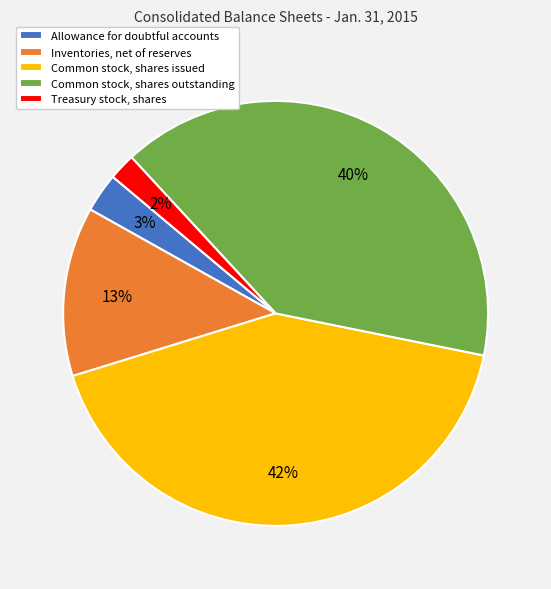

Combined, do Treasury stock, shares and Allowance for doubtful accounts account for over 50%?

No